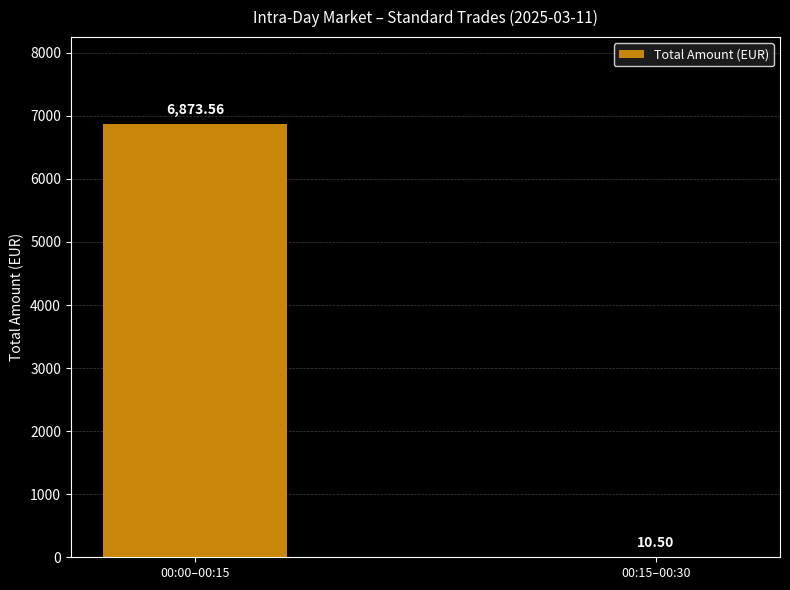

What is the sum of all values?

6884.1